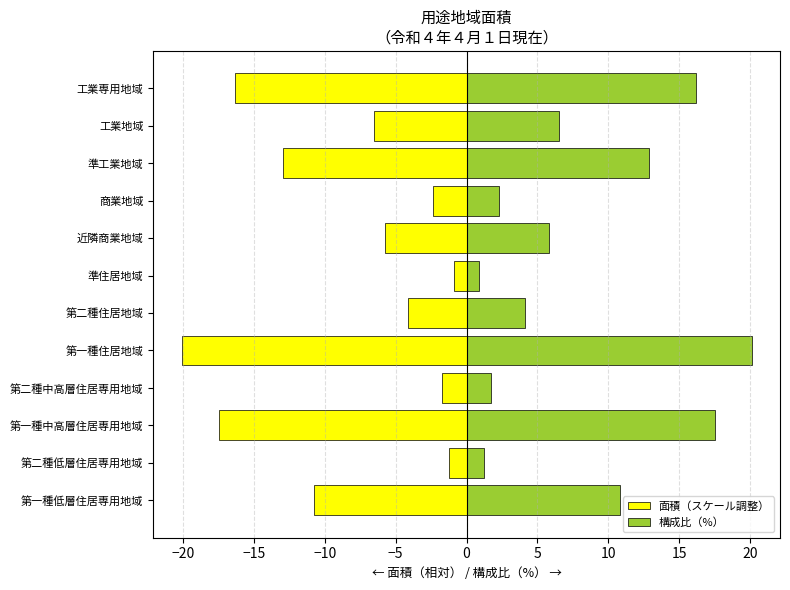

What is the highest value of the 構成比（%） series?

20.1